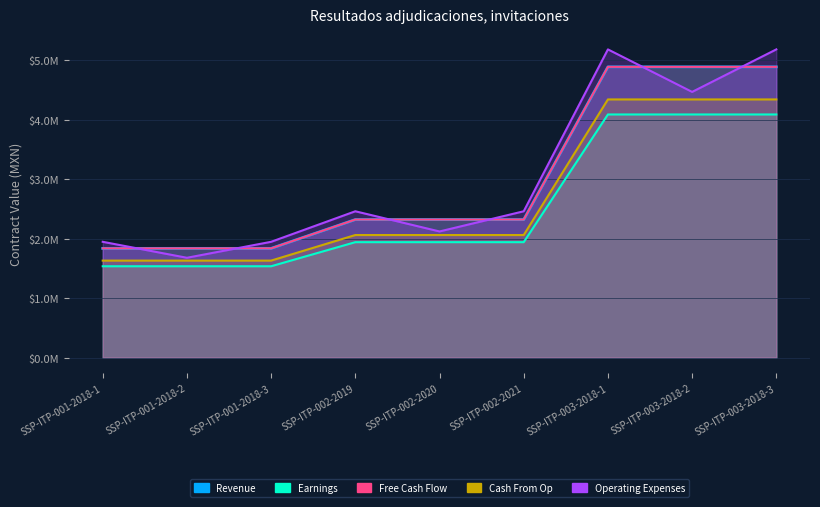

What are all the series names shown in the legend?

Revenue, Earnings, Free Cash Flow, Cash From Op, Operating Expenses